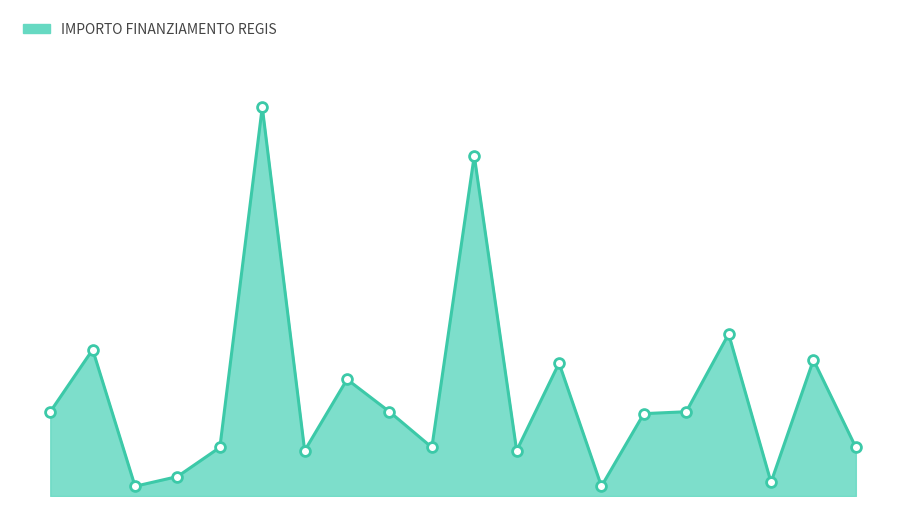

Does the chart have visible grid lines?

No